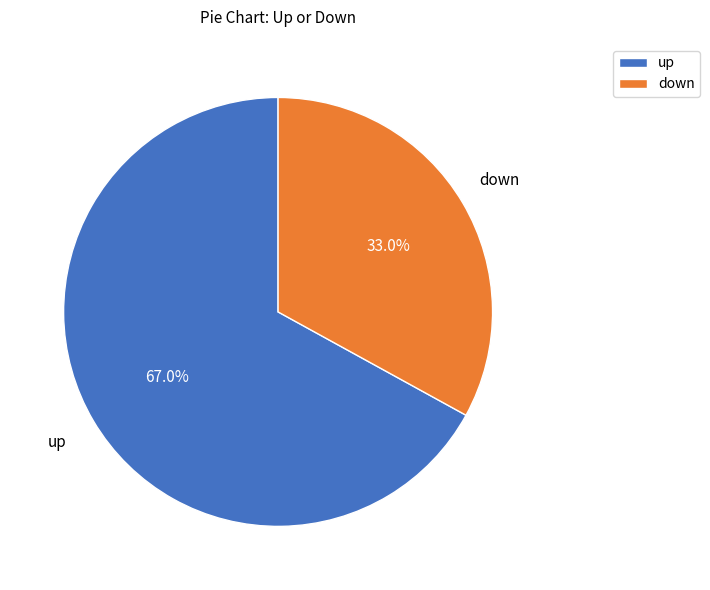

To the nearest percent, what percentage of the pie is up?

67%